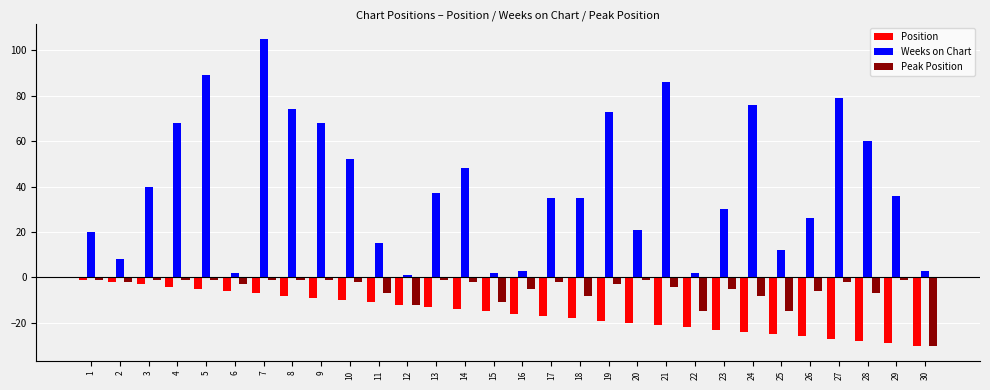

At which category is the sum across all series the highest?

7